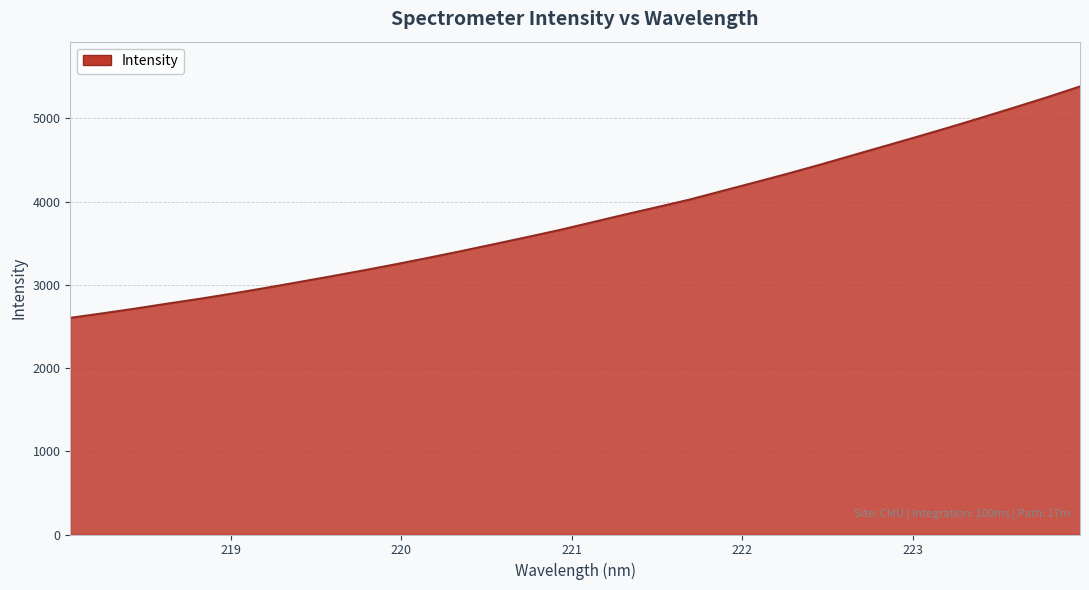

True or false: there are more than 0 points higher than both neighbors.

False